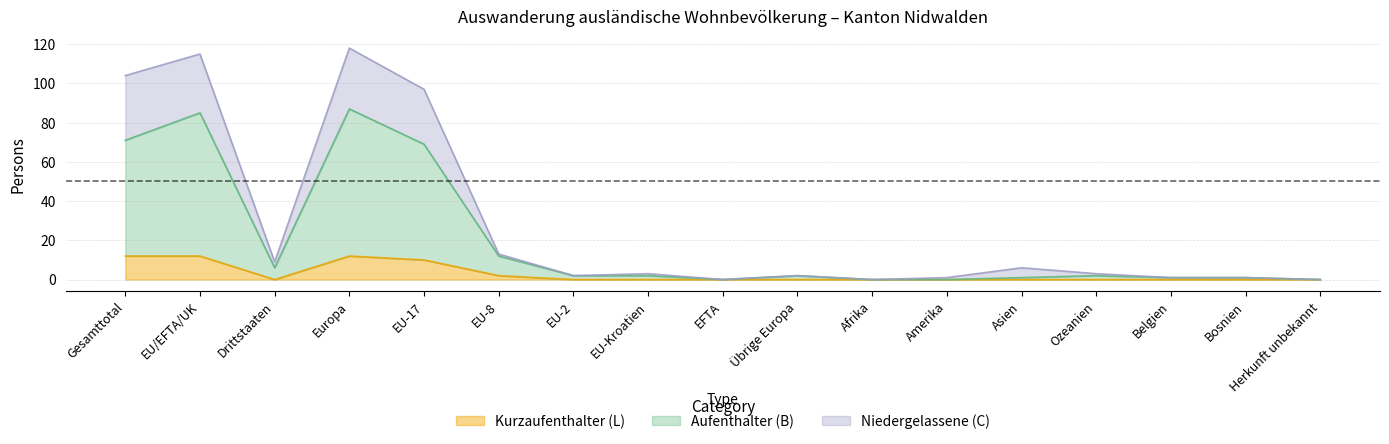

True or false: Niedergelassene_C and Kurzaufenthalter_L intersect in this chart.

False